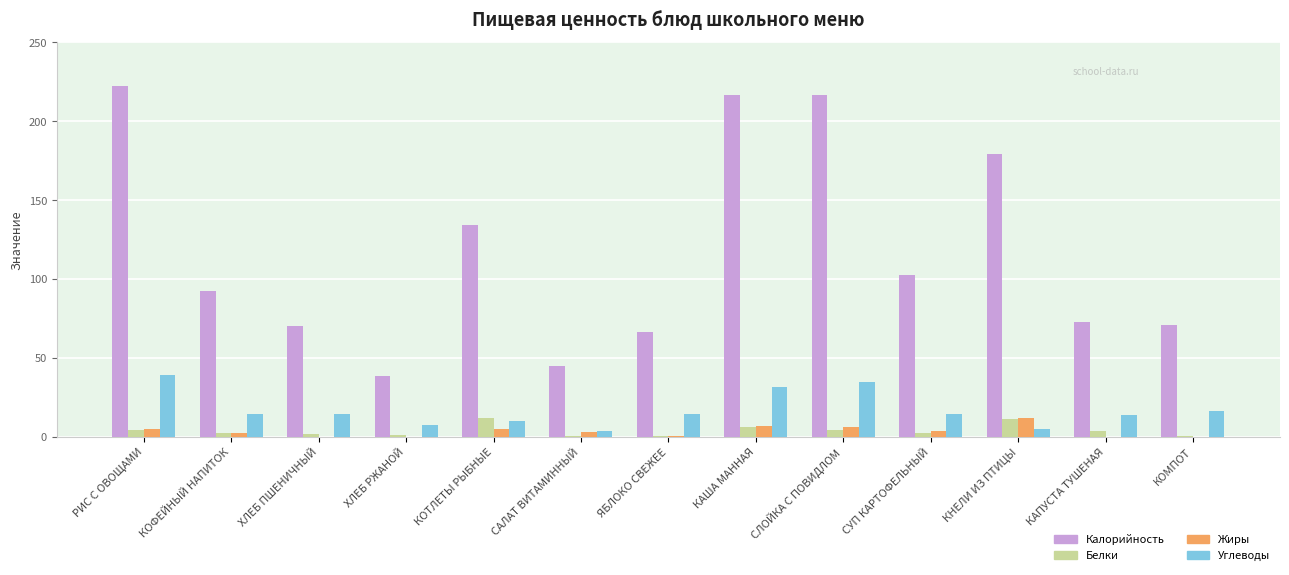

Which series has the largest total across all categories?

Калорийность